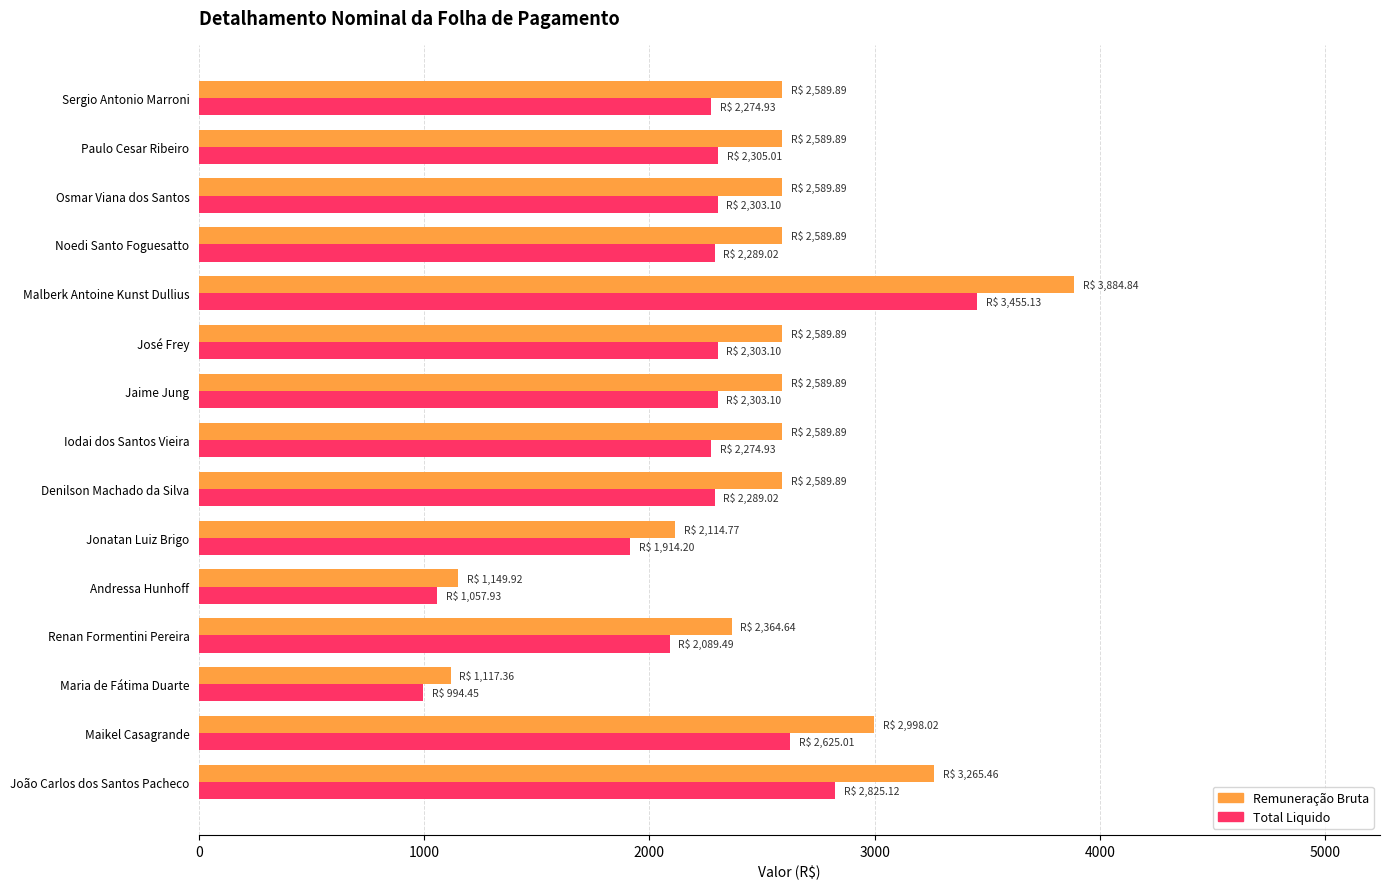

What are all the series names shown in the legend?

Remuneração Bruta, Total Liquido